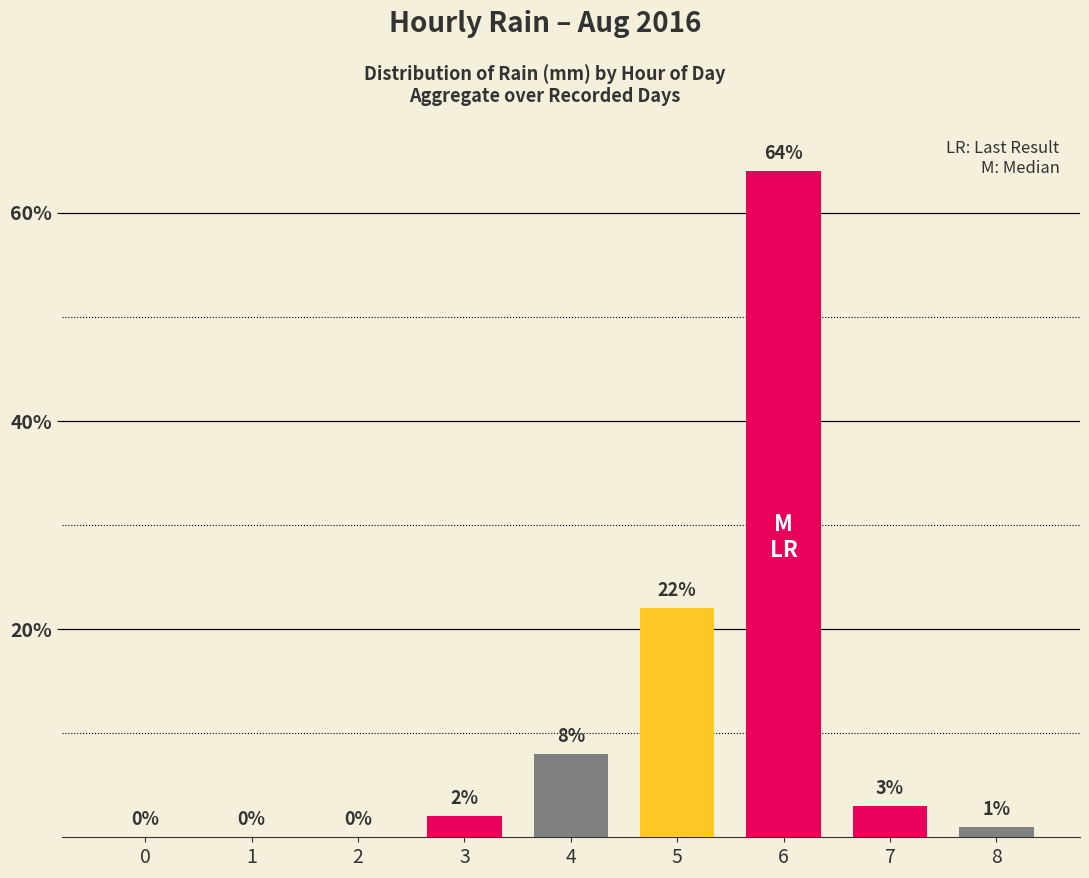

Is it true that the value at 5 is 22?

True